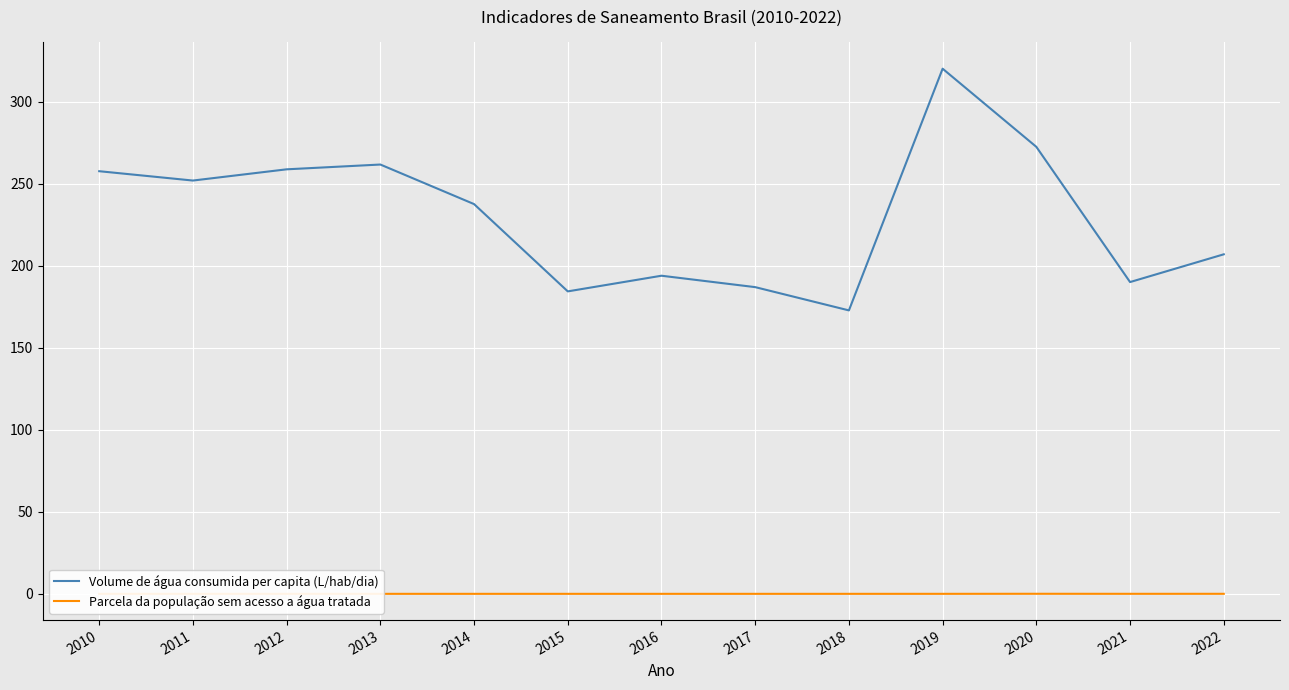

Where is the first local minimum for Volume de água consumida per capita (L/hab/dia)?

2011